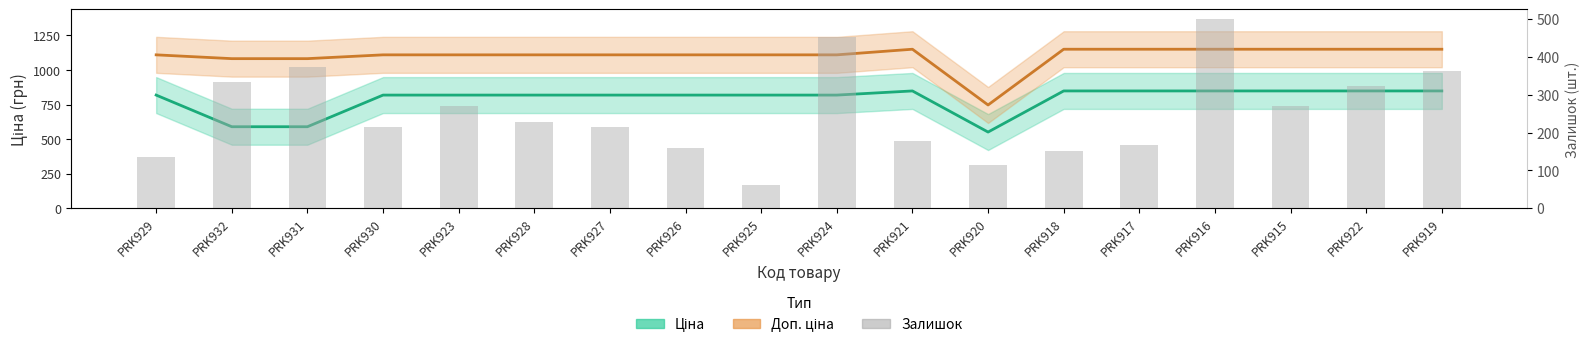

At PRK915, list the series in order from largest to smallest.

Доп. ціна, Ціна, Залишок